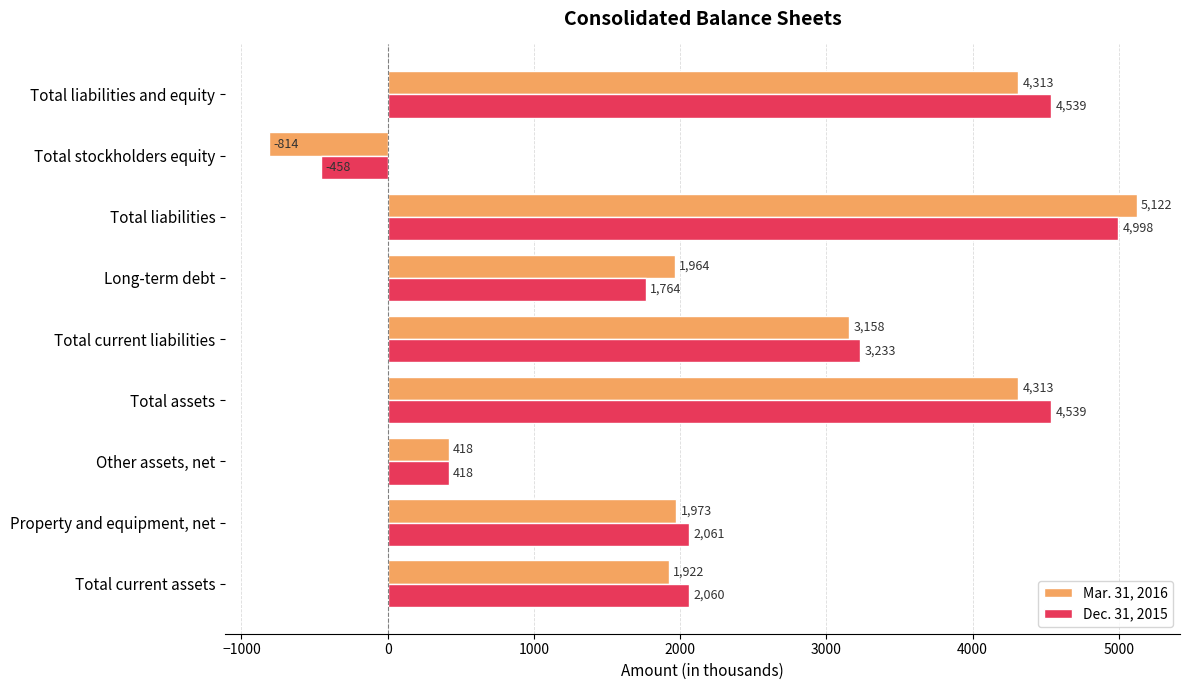

Is it true that Mar. 31, 2016 equals 6445 at Total liabilities and equity?

False